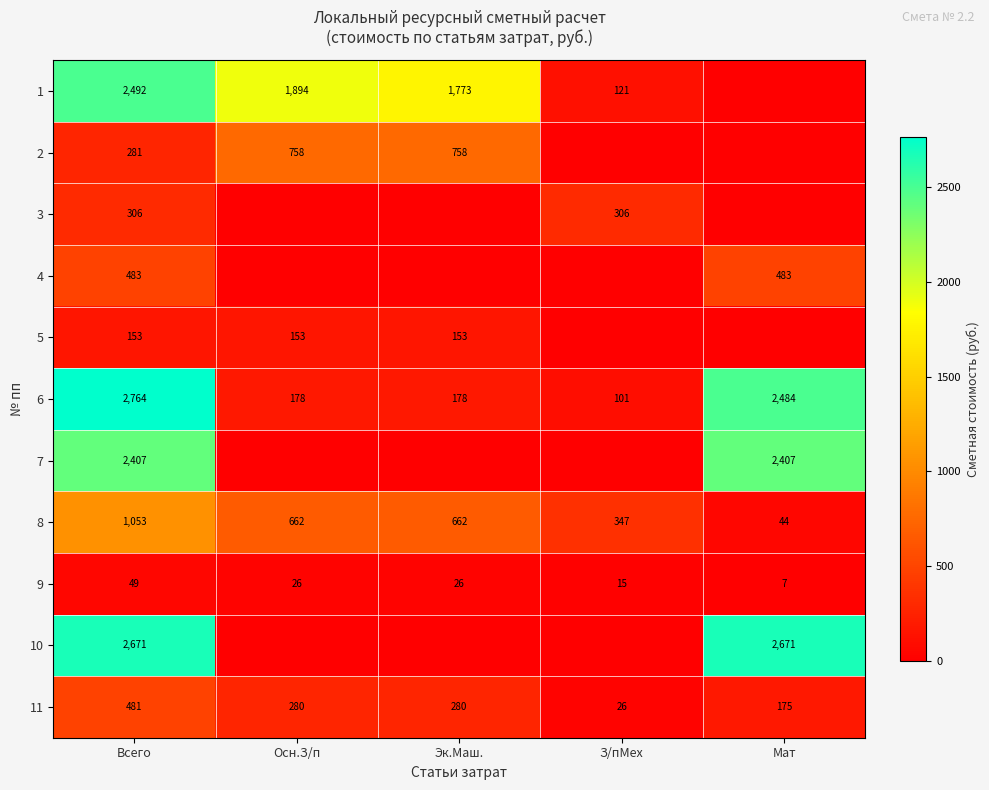

What is the difference between the maximum and second lowest values in the 8 series?

706